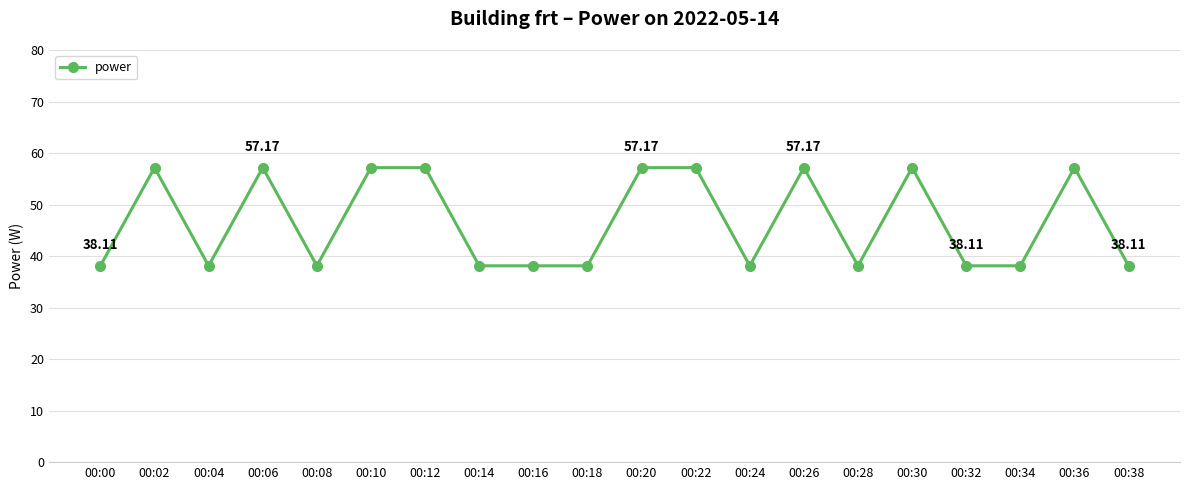

Read the value at 00:28.

38.1